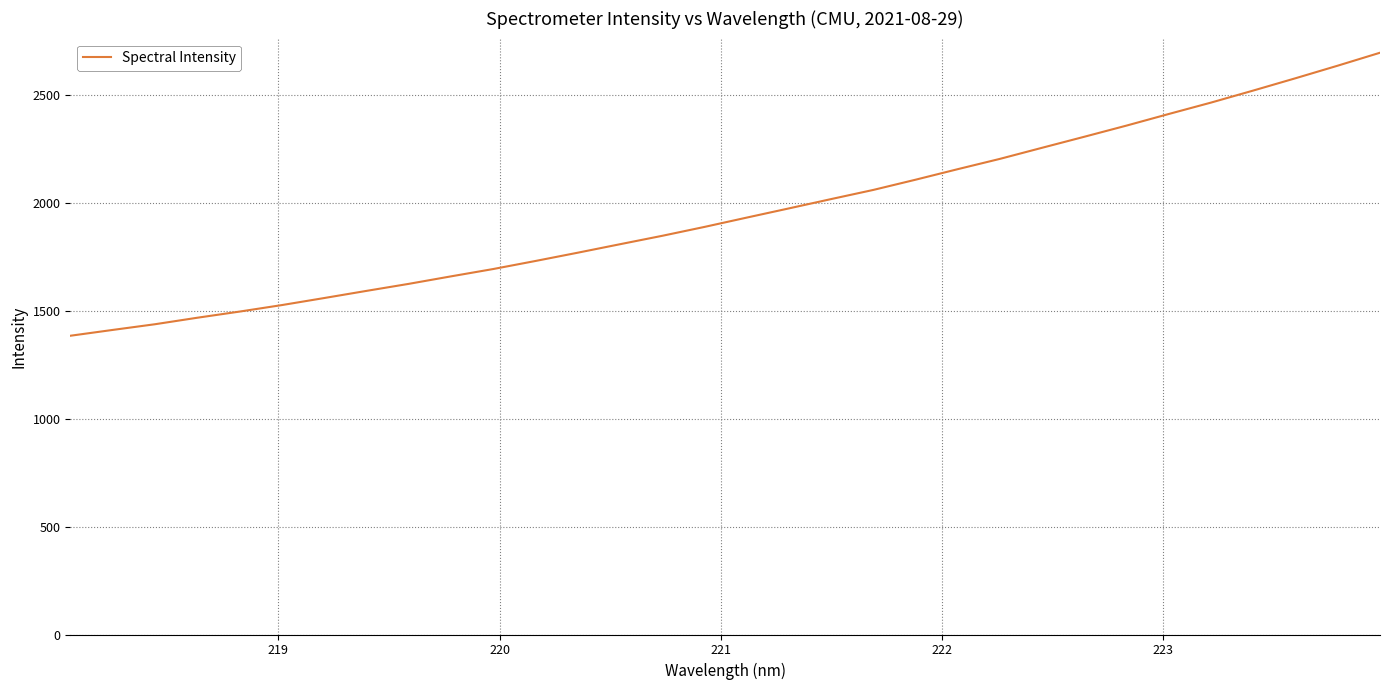

What is the minimum value shown in the chart?

1383.5